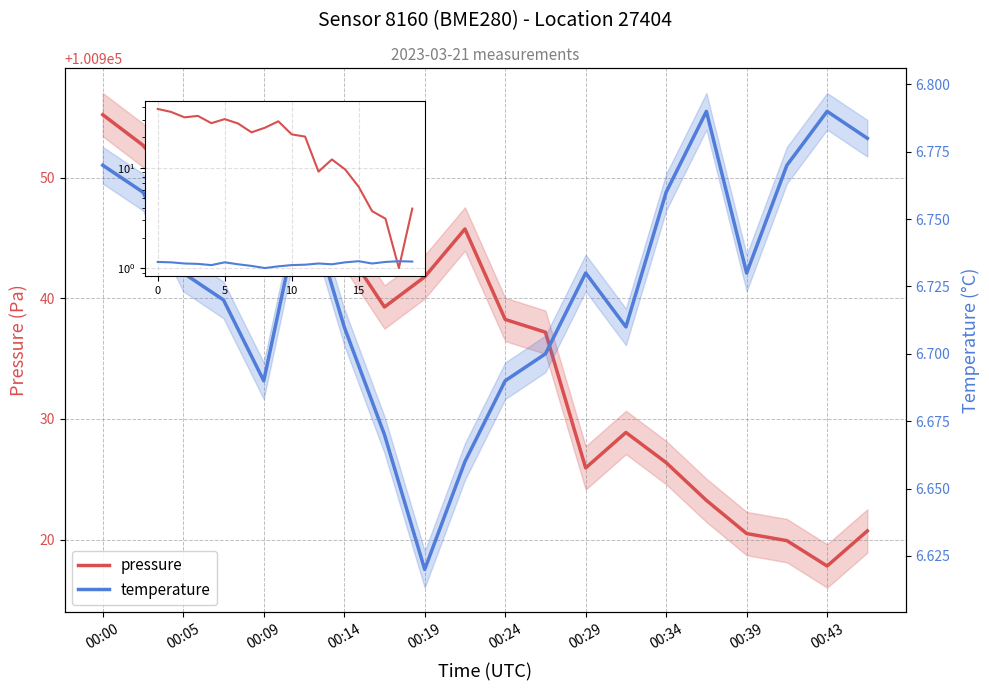

How many data points does each series have?

20